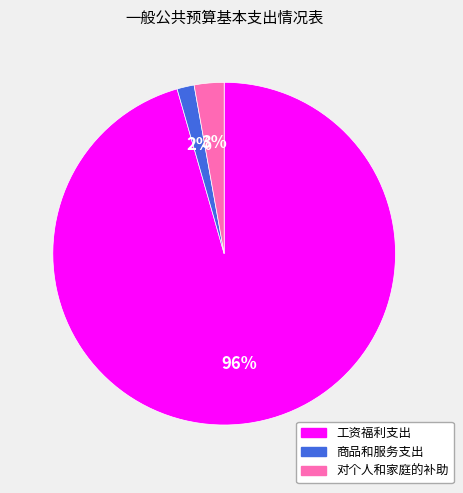

How many segments does this pie chart have?

3